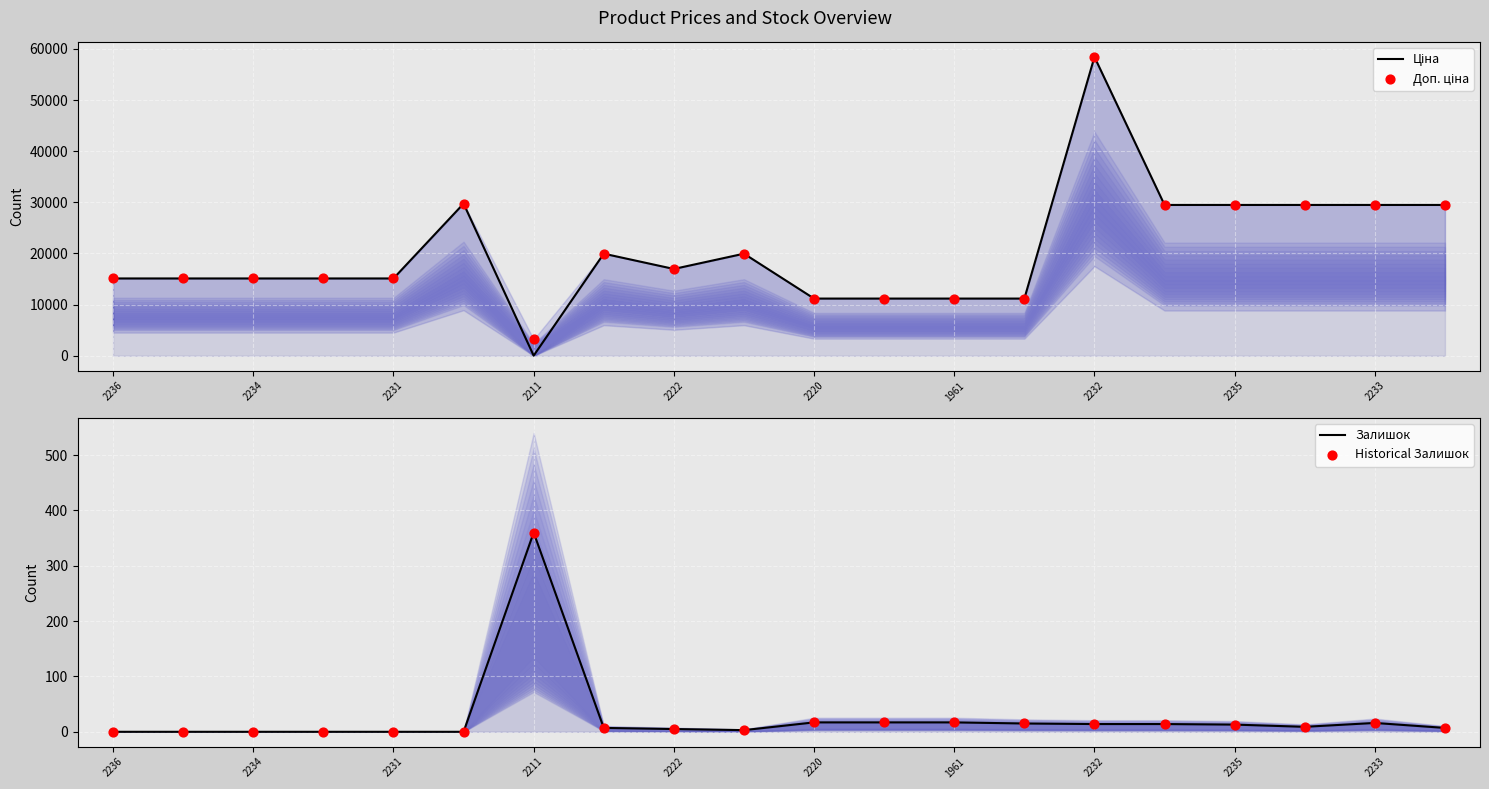

Which series has the largest Y range (max minus min)?

Ціна